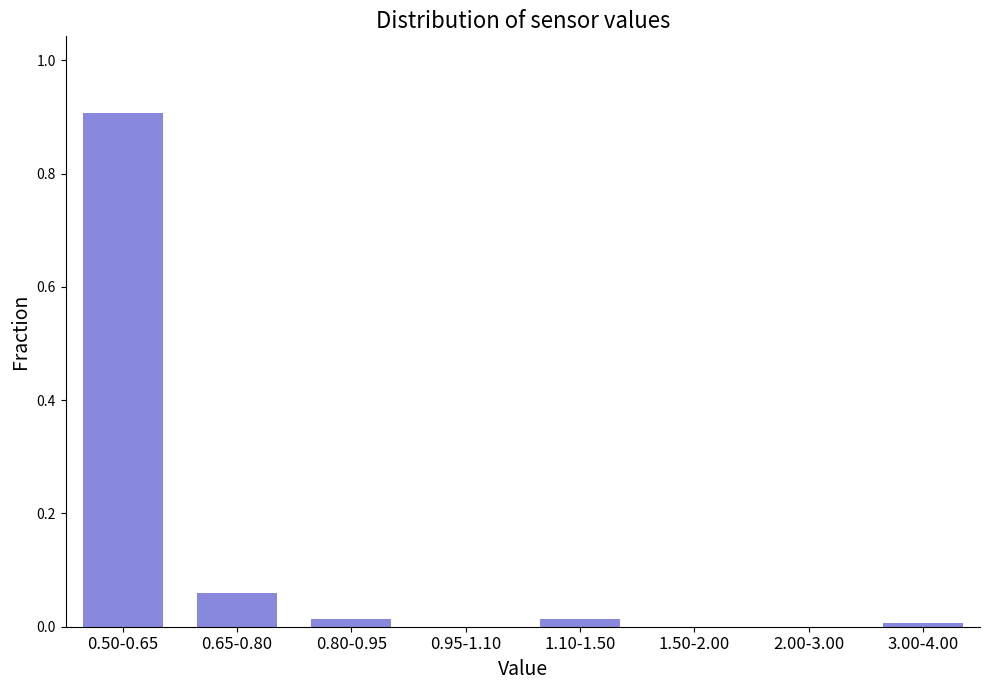

Between 0.50-0.65 and 2.00-3.00, which is larger?

0.50-0.65